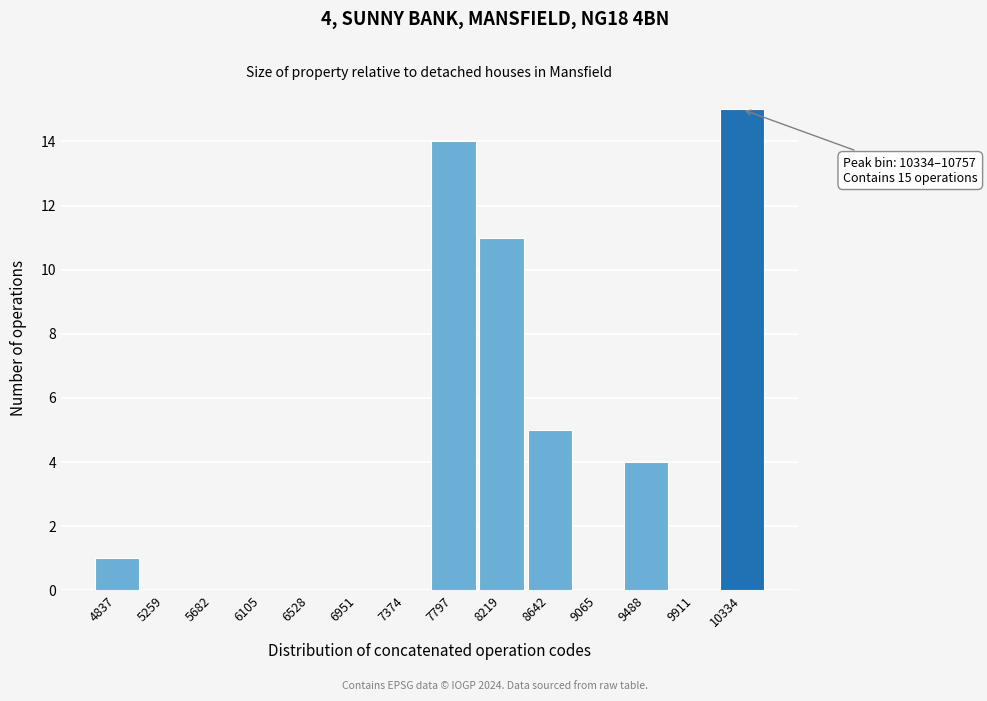

Reading right to left, what are all the values shown in this chart?

10334=15	9911=0	9488=4	9065=0	8642=5	8219=11	7797=14	7374=0	6951=0	6528=0	6105=0	5682=0	5259=0	4837=1